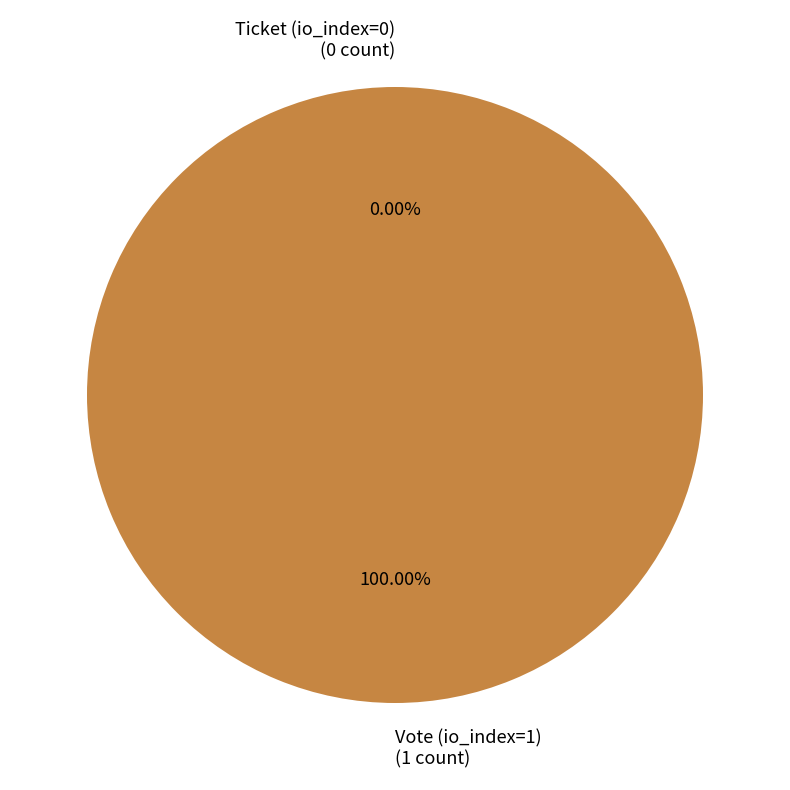

How many slices are in this pie chart?

2